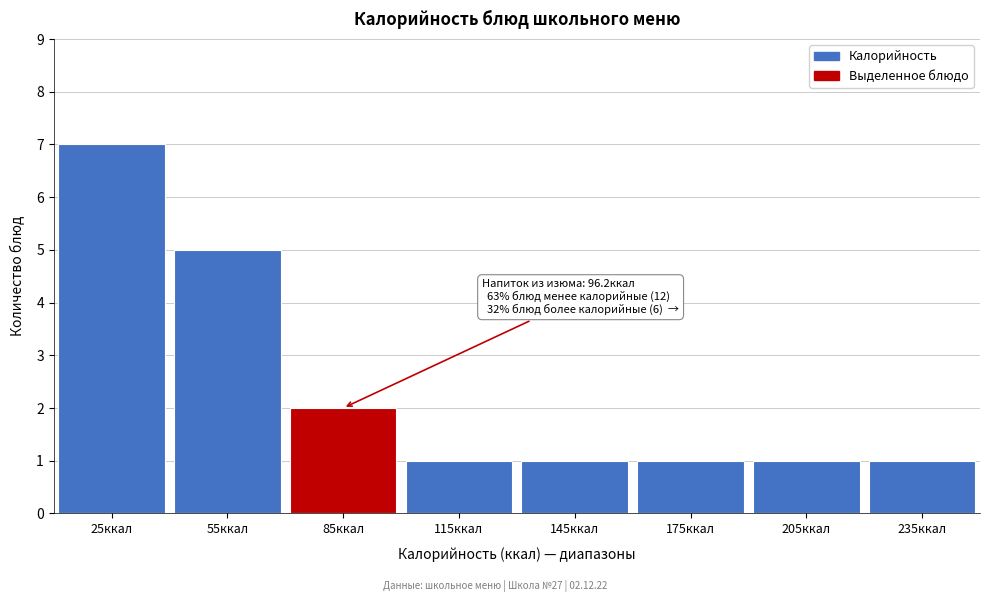

Reading left to right, transcribe all the data shown in this chart.

25ккал=7	55ккал=5	85ккал=2	115ккал=1	145ккал=1	175ккал=1	205ккал=1	235ккал=1